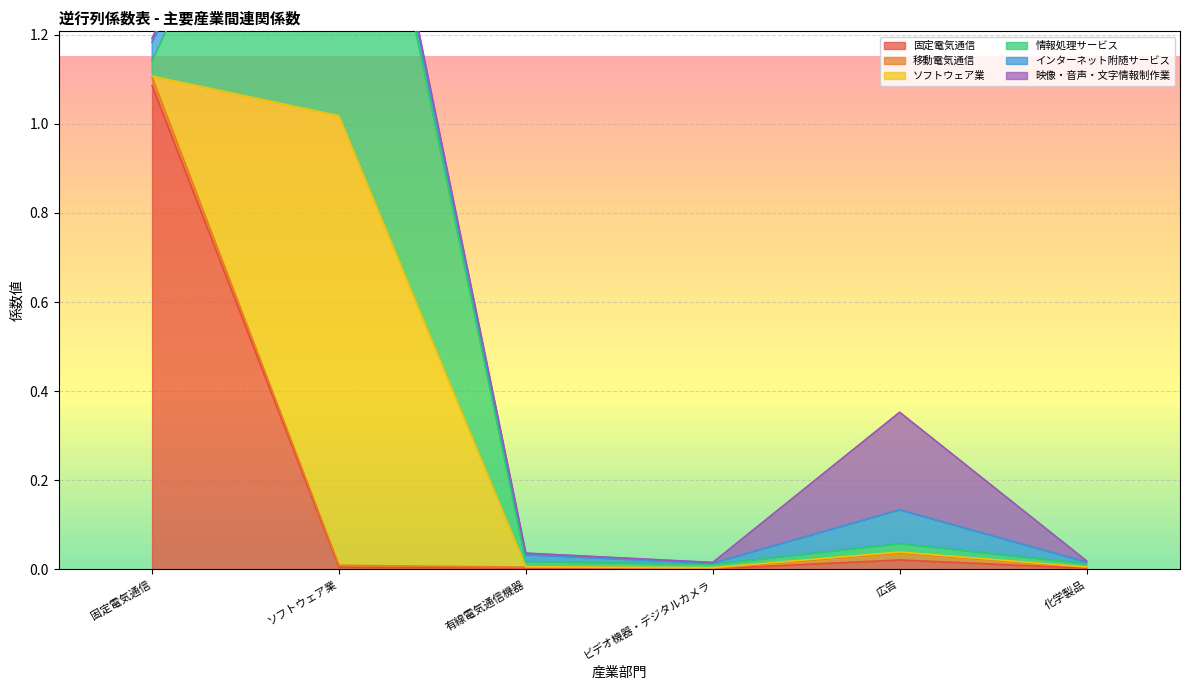

How many lines are shown in the chart?

6